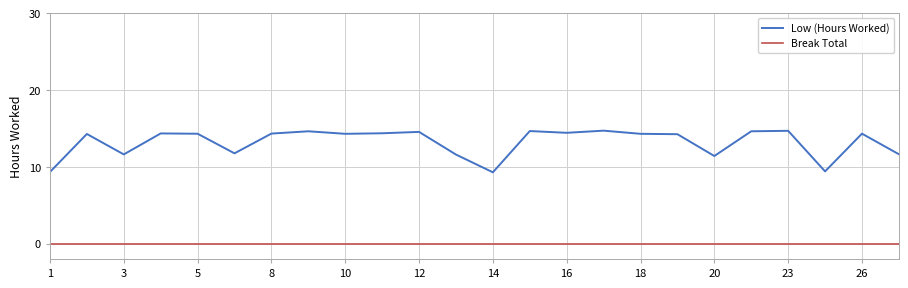

Does the chart have visible grid lines?

Yes